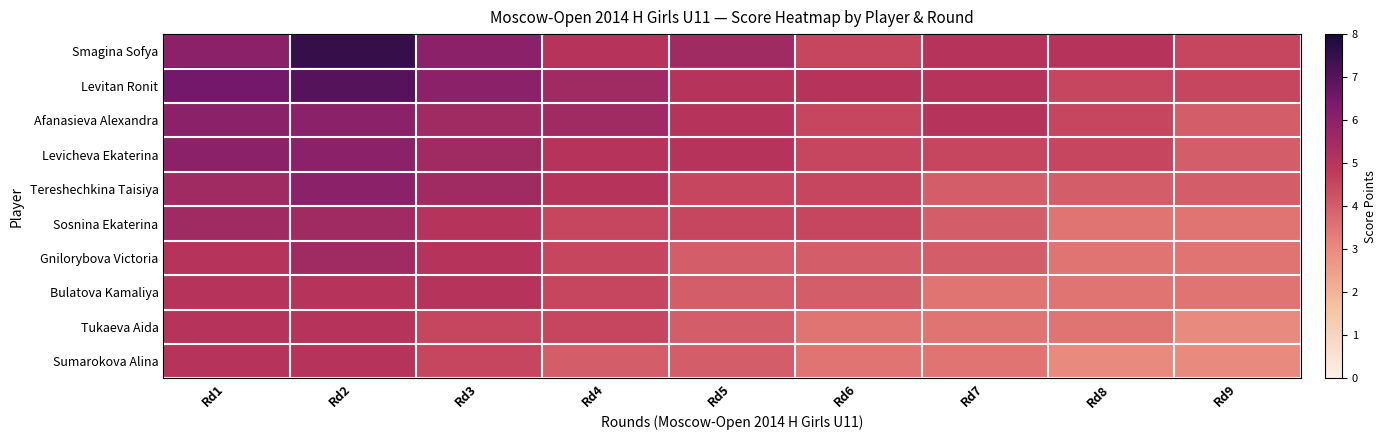

Between Rd3 and Rd9, which series saw the biggest shift?

Smagina Sofya